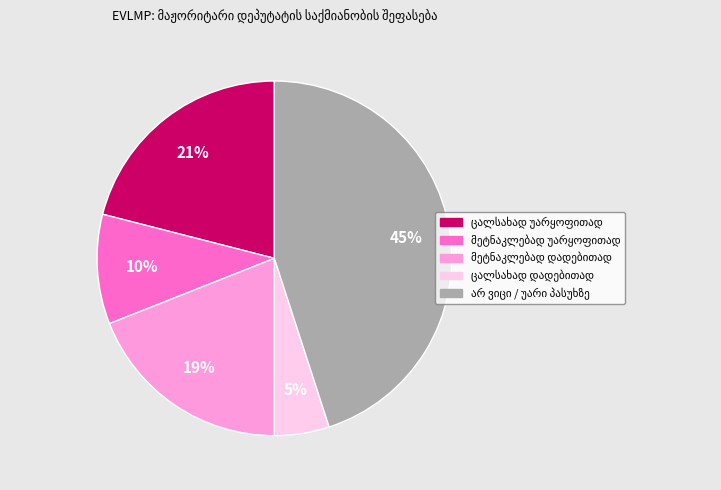

To the nearest percent, what is the average slice percentage?

20%